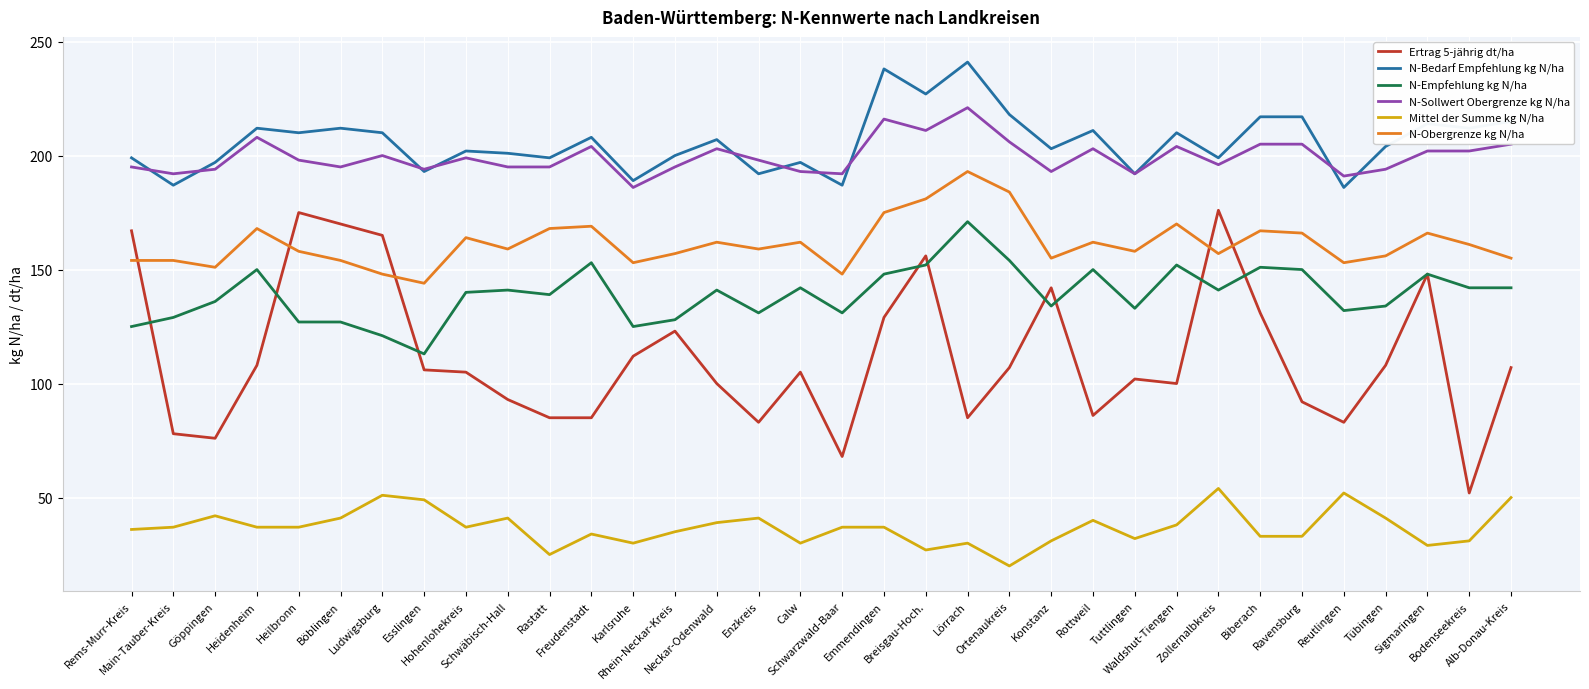

Reading left to right, extract all data points from this chart.

Ertrag 5-jährig dt/ha: 167	78	76	108	175	170	165	106	105	93	85	85	112	123	100	83	105	68	129	156	85	107	142	86	102	100	176	131	92	83	108	148	52	107
N-Bedarf Empfehlung kg N/ha: 199	187	197	212	210	212	210	193	202	201	199	208	189	200	207	192	197	187	238	227	241	218	203	211	192	210	199	217	217	186	204	214	212	215
N-Empfehlung kg N/ha: 125	129	136	150	127	127	121	113	140	141	139	153	125	128	141	131	142	131	148	152	171	154	134	150	133	152	141	151	150	132	134	148	142	142
N-Sollwert Obergrenze kg N/ha: 195	192	194	208	198	195	200	194	199	195	195	204	186	195	203	198	193	192	216	211	221	206	193	203	192	204	196	205	205	191	194	202	202	205
Mittel der Summe kg N/ha: 36	37	42	37	37	41	51	49	37	41	25	34	30	35	39	41	30	37	37	27	30	20	31	40	32	38	54	33	33	52	41	29	31	50
N-Obergrenze kg N/ha: 154	154	151	168	158	154	148	144	164	159	168	169	153	157	162	159	162	148	175	181	193	184	155	162	158	170	157	167	166	153	156	166	161	155